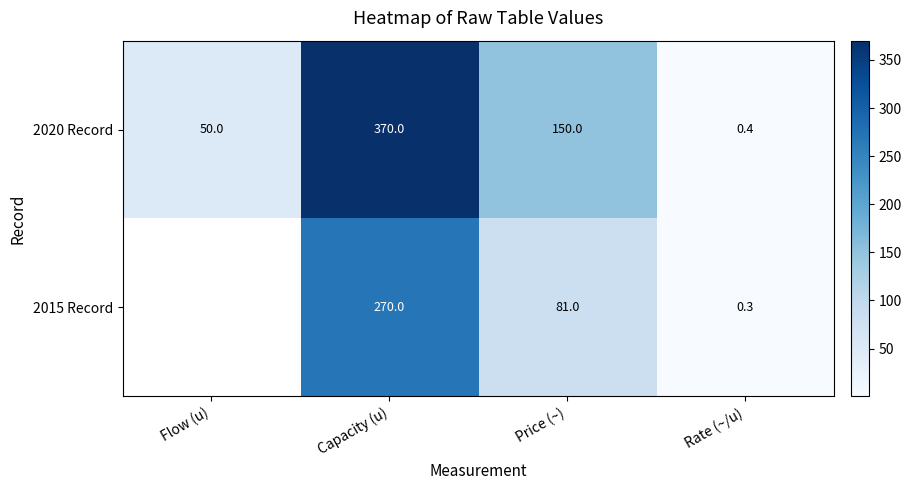

The value of 2020 Record at Capacity (u) is 370.0. True or false?

True